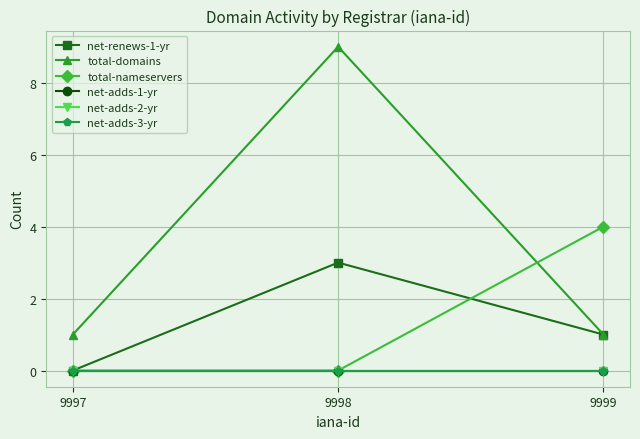

Rank the categories by total-domains value from lowest to highest.

9997, 9999, 9998